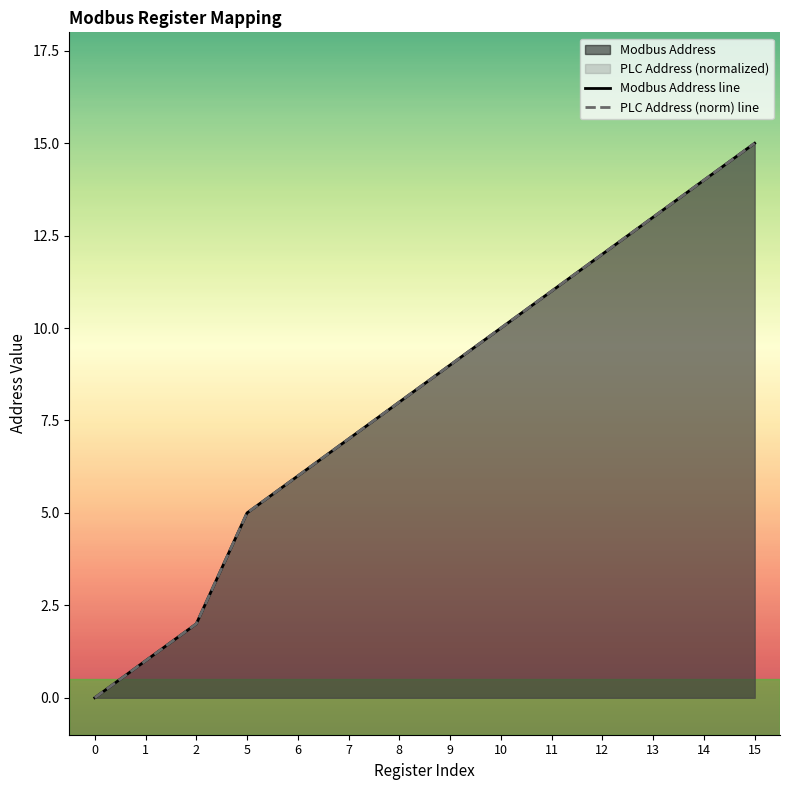

What is the total value across all series at 14?

28